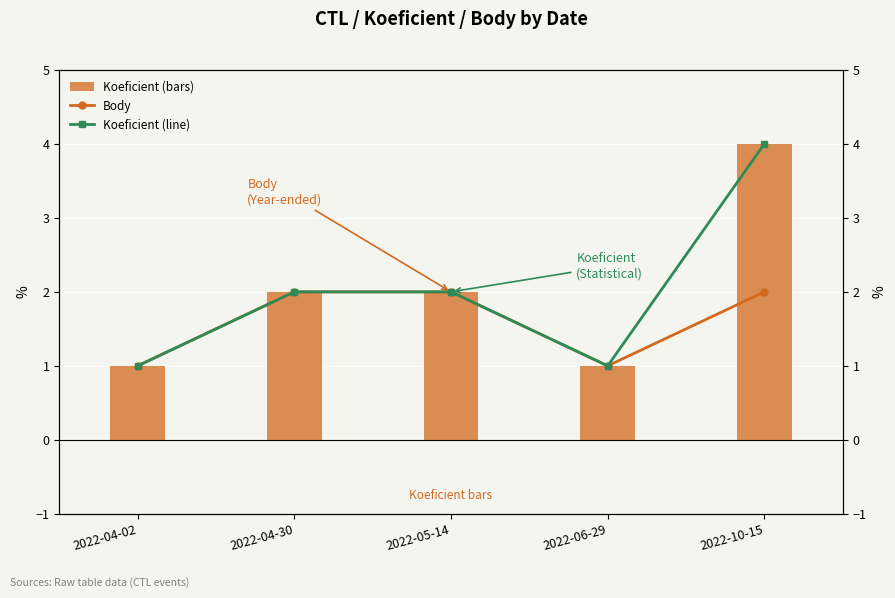

Which series has the largest total across all categories?

Koeficient